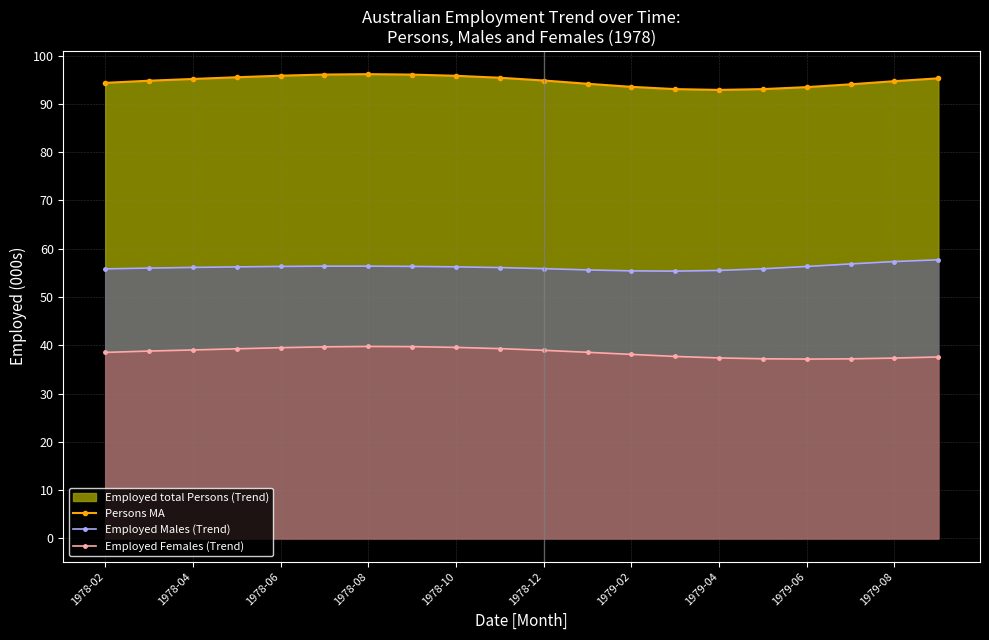

Is it true that Employed Males (Trend) equals 37.0 at 11?

False